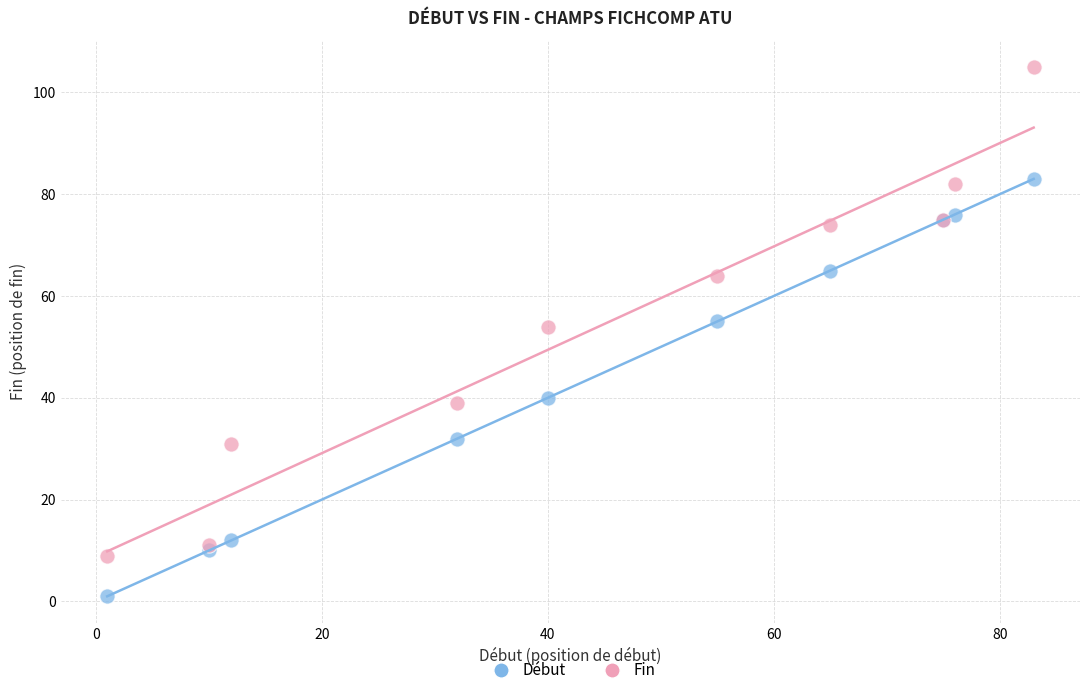

Which series has the widest spread of Y values?

Fin